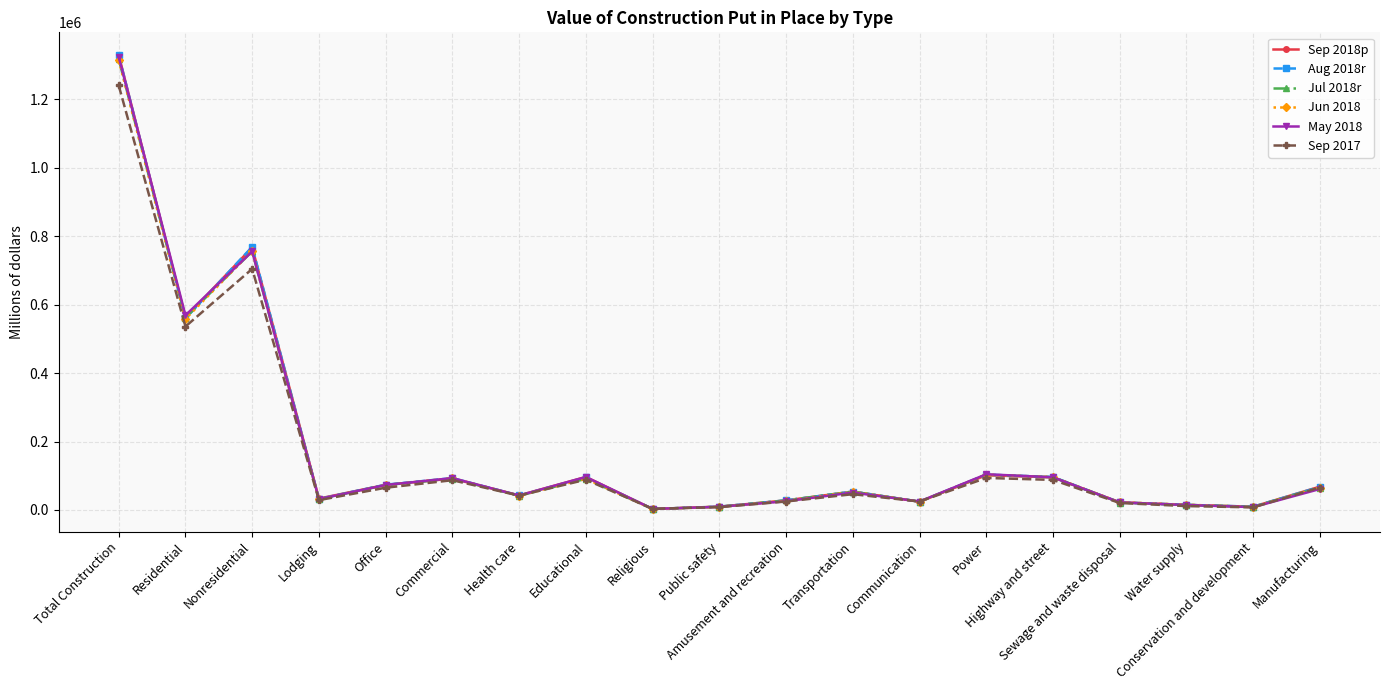

At which category does Jun 2018 reach its first local valley?

Residential